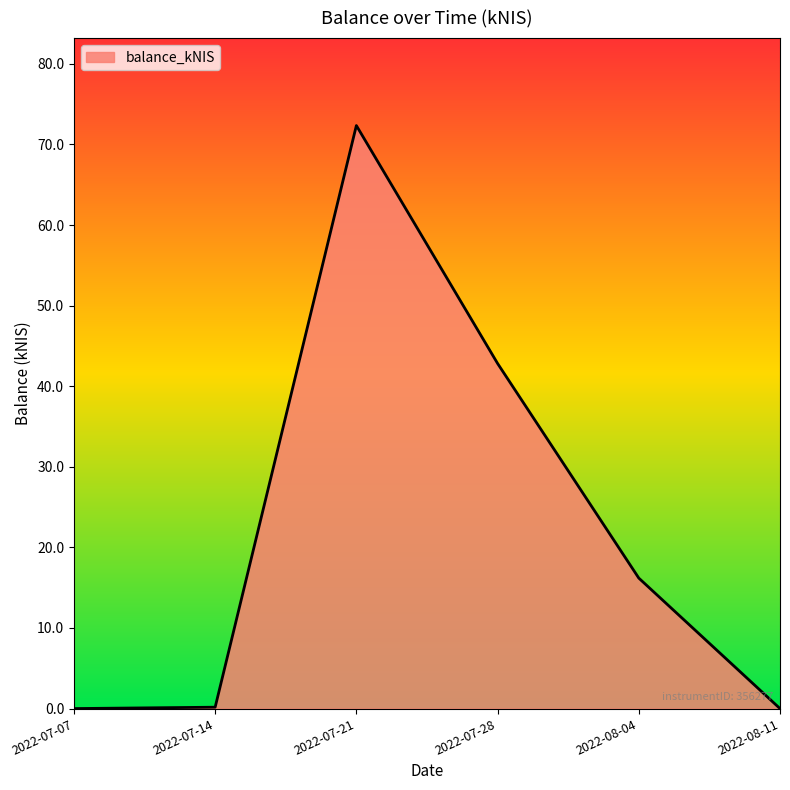

True or false: the data shows 42.8 at 2022-07-28.

True